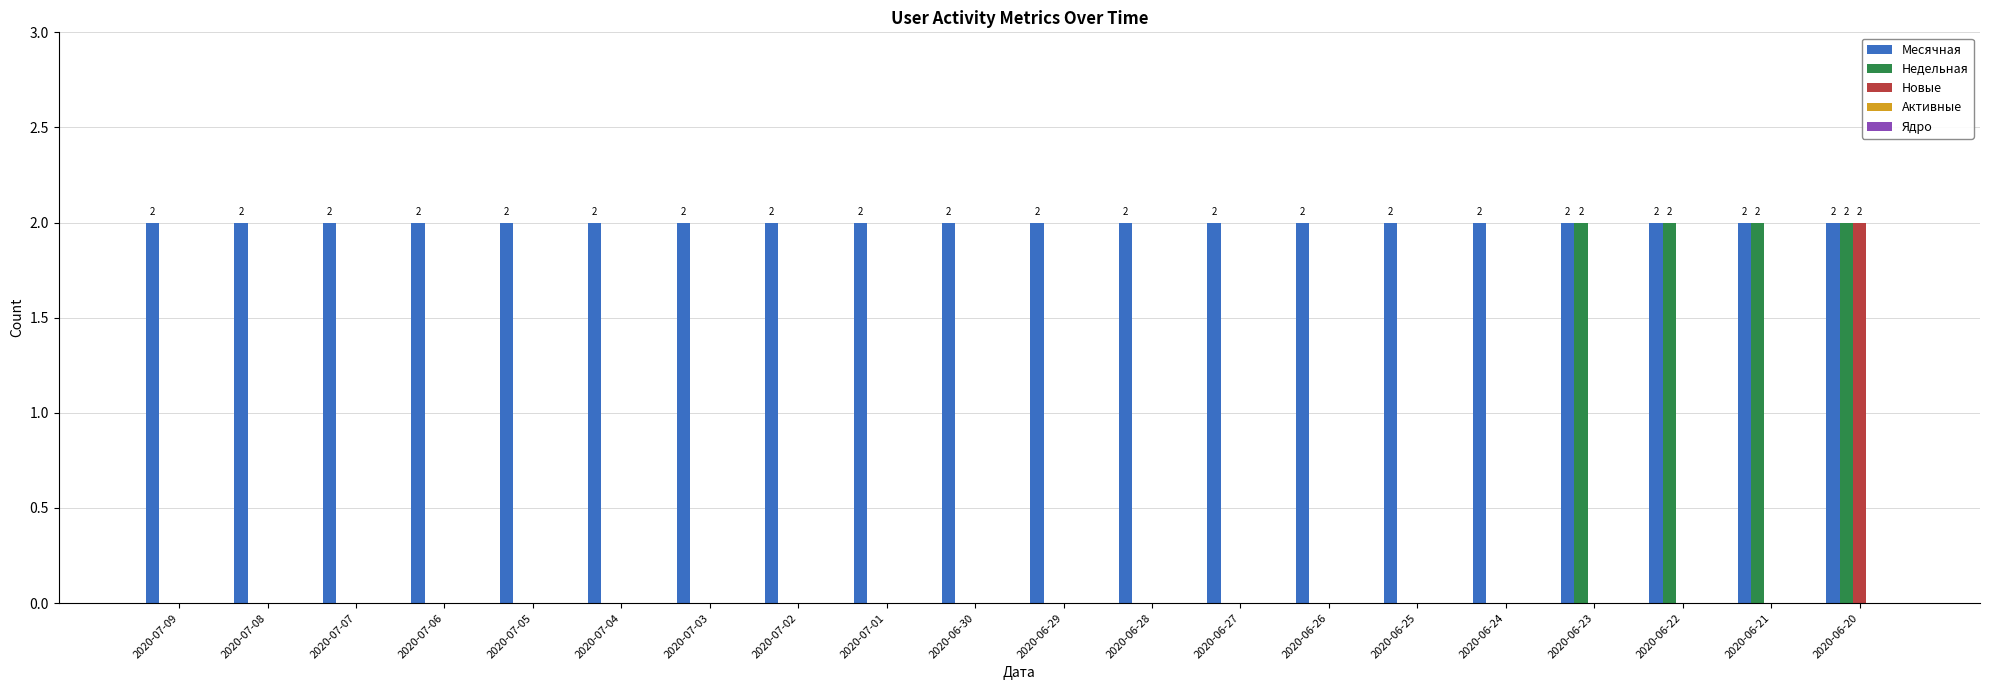

The Месячная series shows 2 at 2020-07-06. True or false?

True